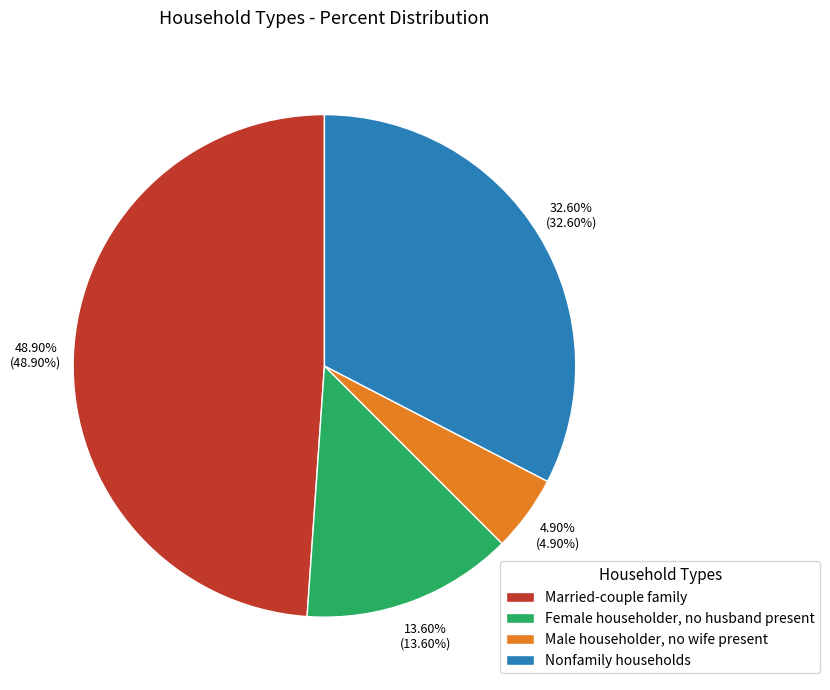

To the nearest percent, what is the difference between the Female householder, no husband present and Married-couple family slice percentages?

35%